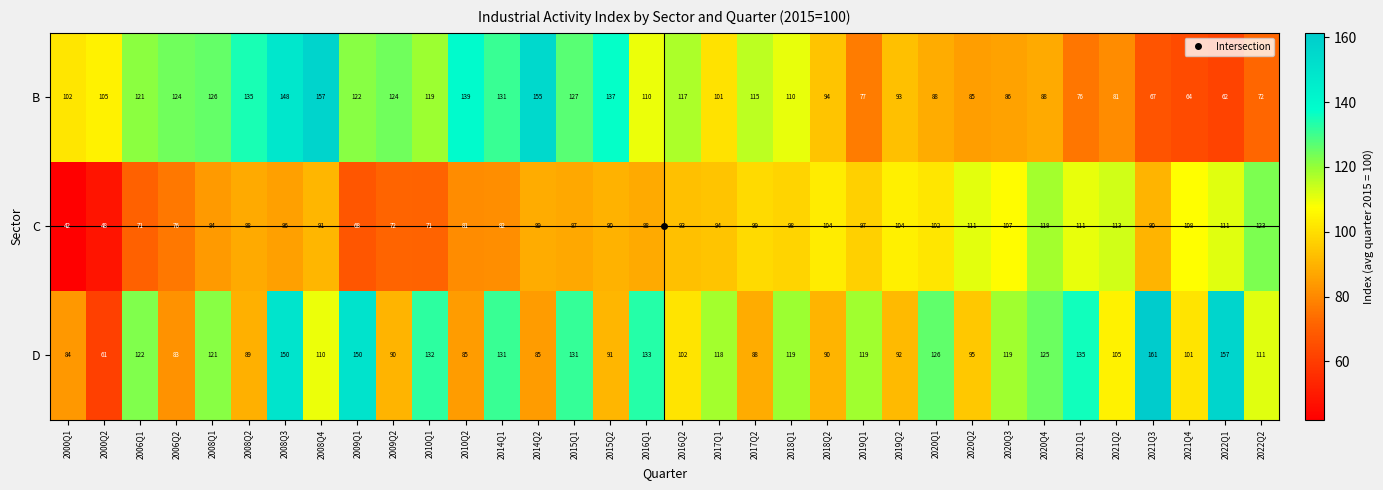

How many data points does each series have?

34